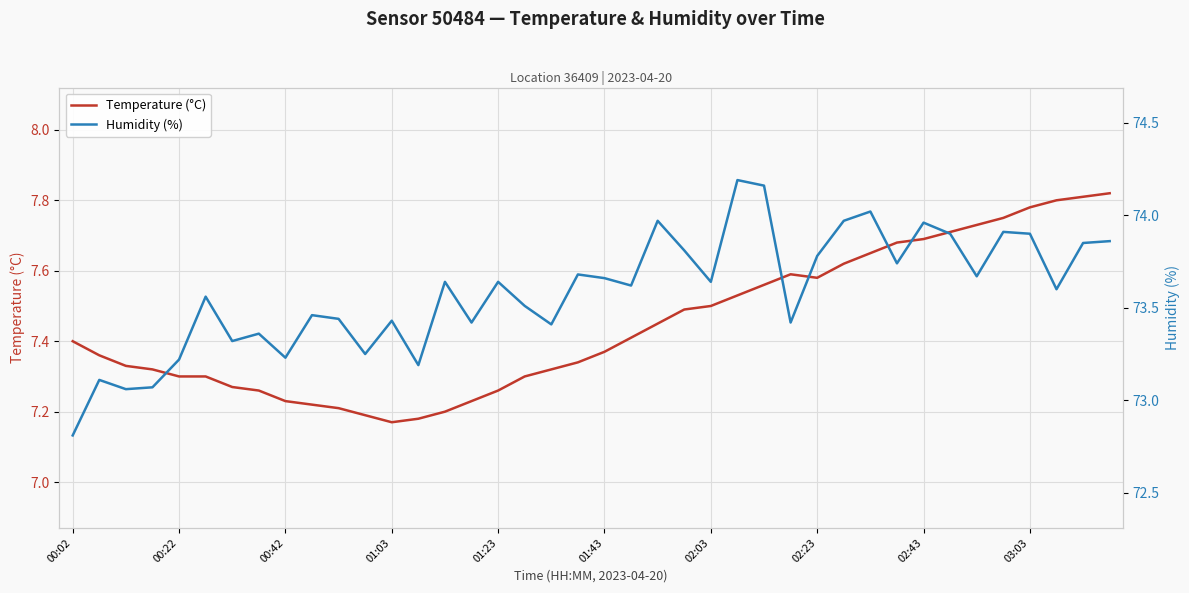

What is the sum of the Temperature (°C) values at 14 and 38?

15.0